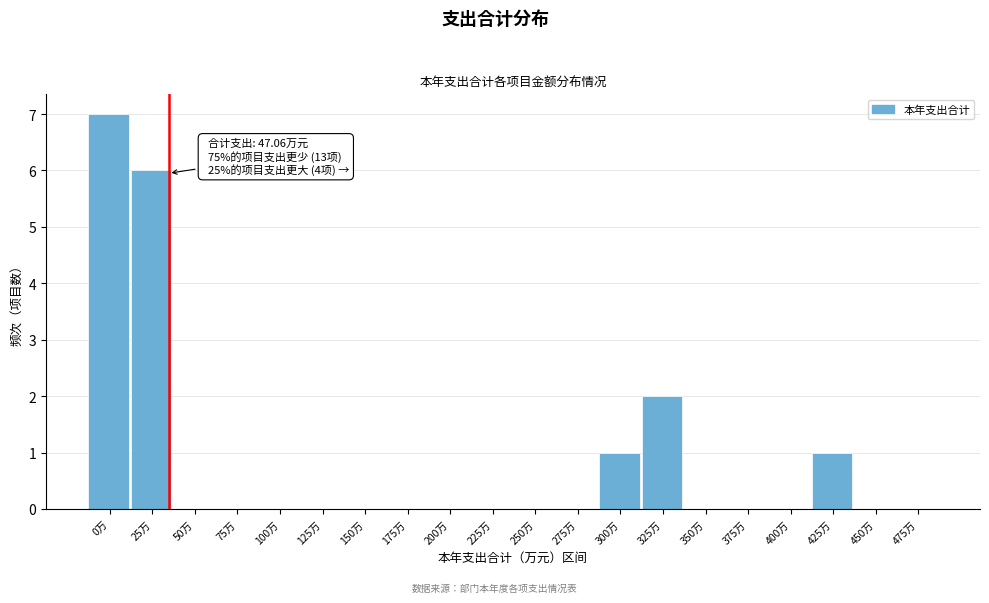

Reading left to right, transcribe all the data shown in this chart.

0万=7	25万=6	50万=0	75万=0	100万=0	125万=0	150万=0	175万=0	200万=0	225万=0	250万=0	275万=0	300万=1	325万=2	350万=0	375万=0	400万=0	425万=1	450万=0	475万=0